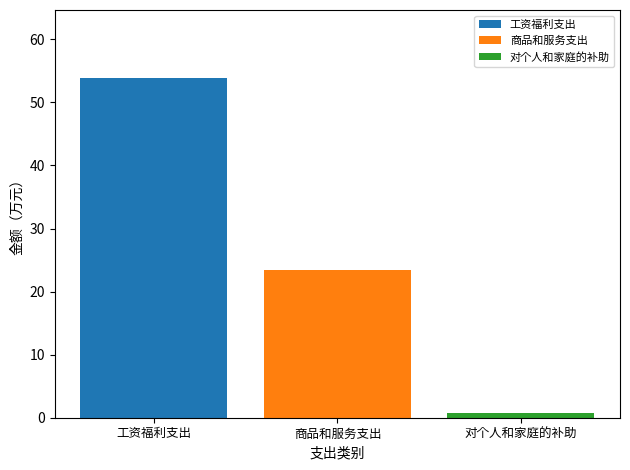

At 商品和服务支出, list the series in order from smallest to largest.

对个人和家庭的补助, 商品和服务支出, 工资福利支出